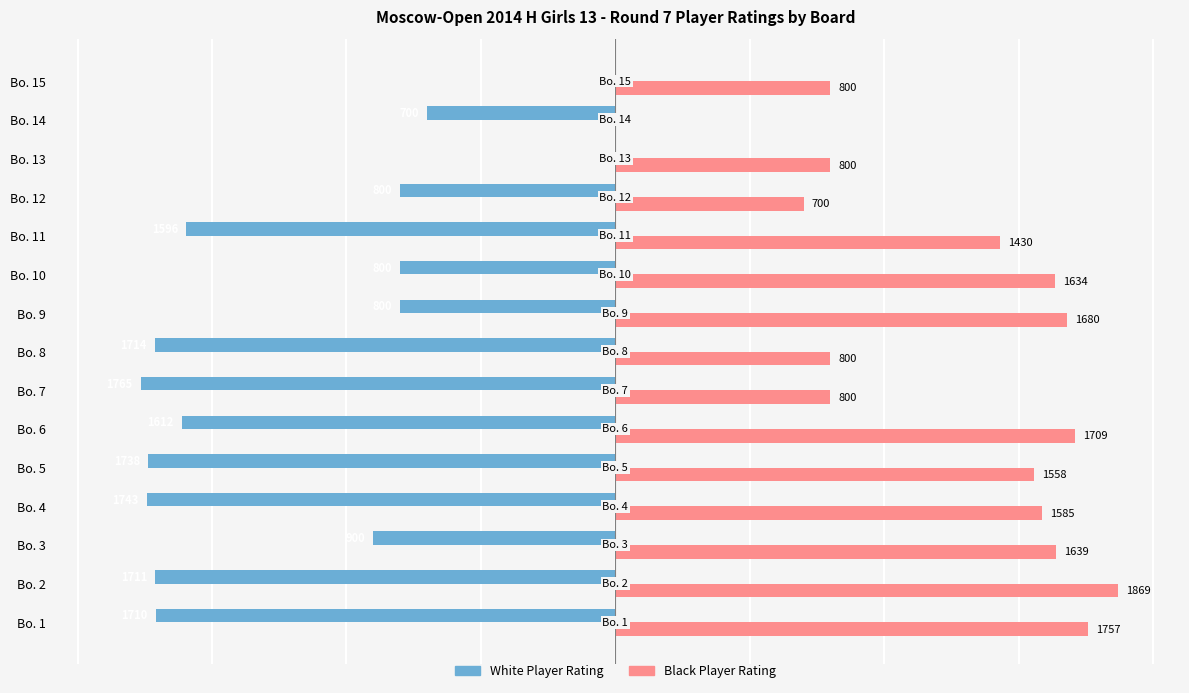

At which category is the sum across all series the highest?

Bo. 9